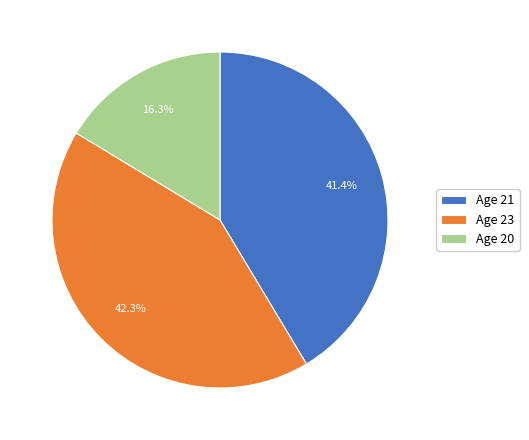

Does any single category account for the majority?

No